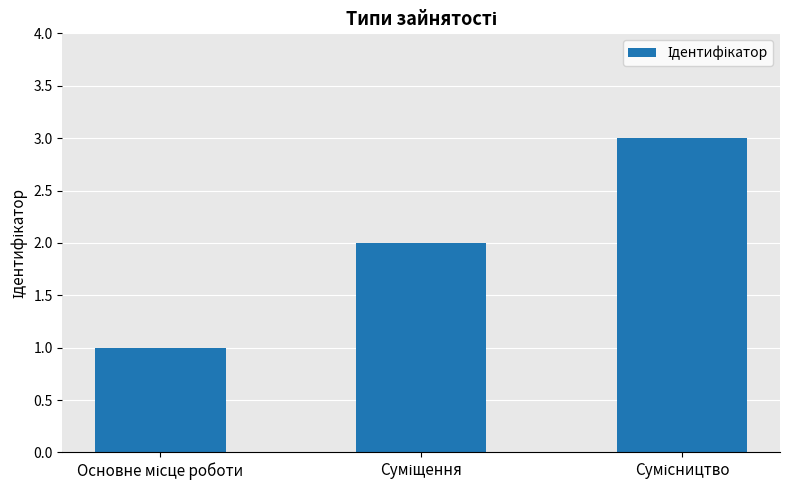

What is the greatest value displayed?

3